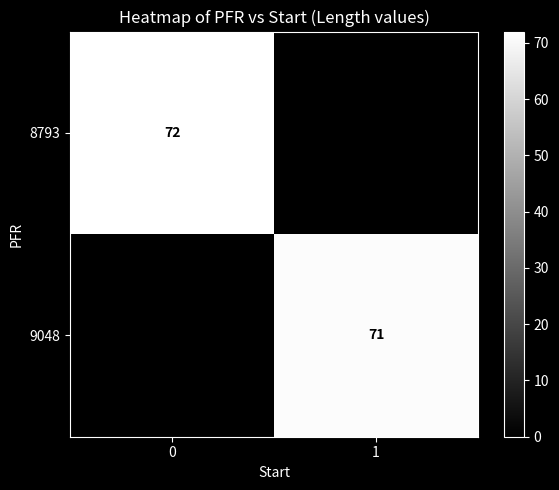

The value of 9048 at 1 is 71. True or false?

True